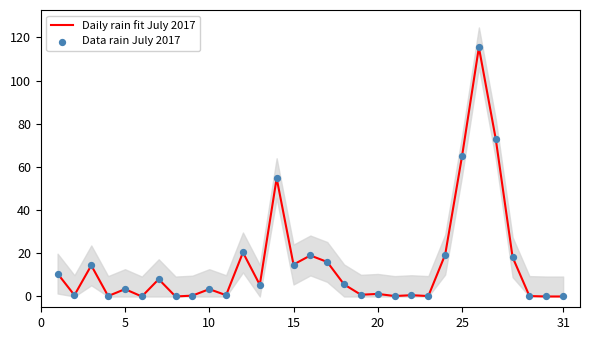

Which series contains the lowest Y value?

Daily rain fit July 2017